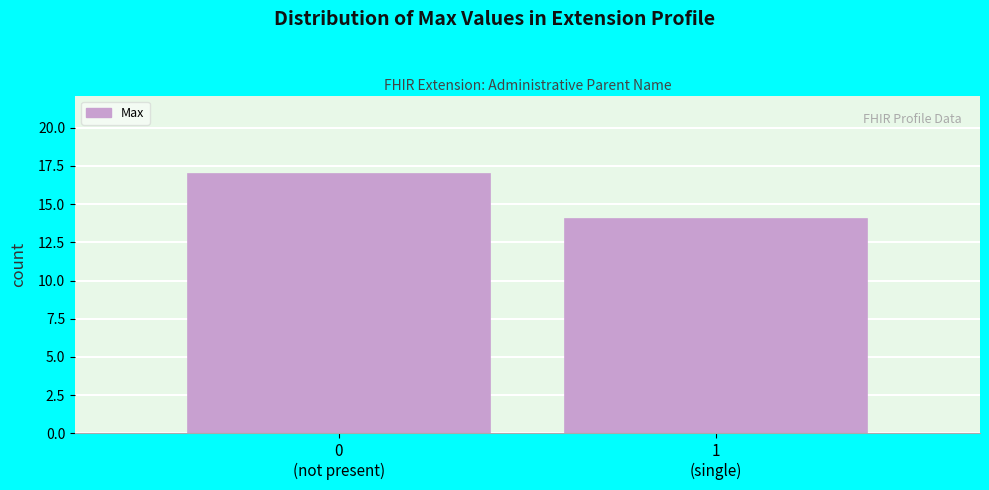

Reading left to right, transcribe all the data shown in this chart.

17	14